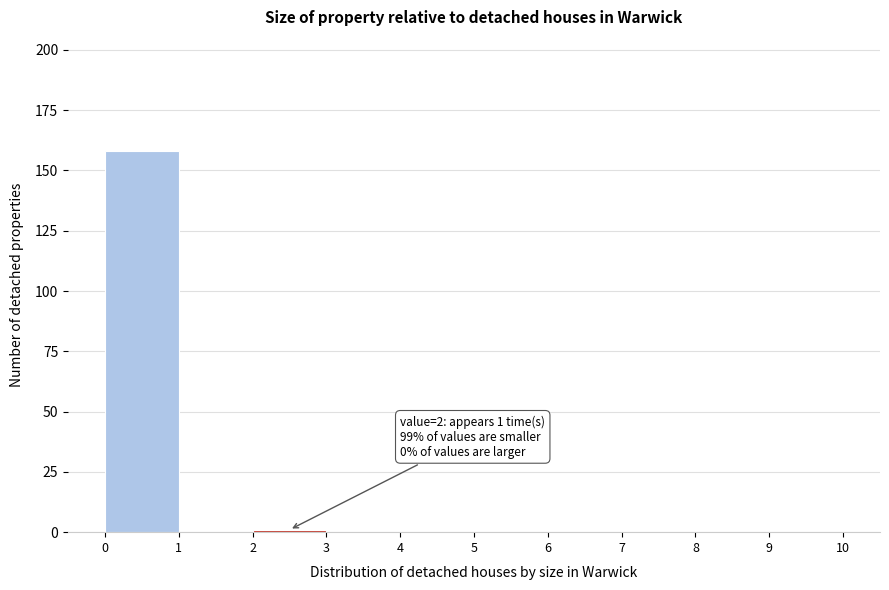

Over which range of the x-axis is the bar tallest?

0 to 1